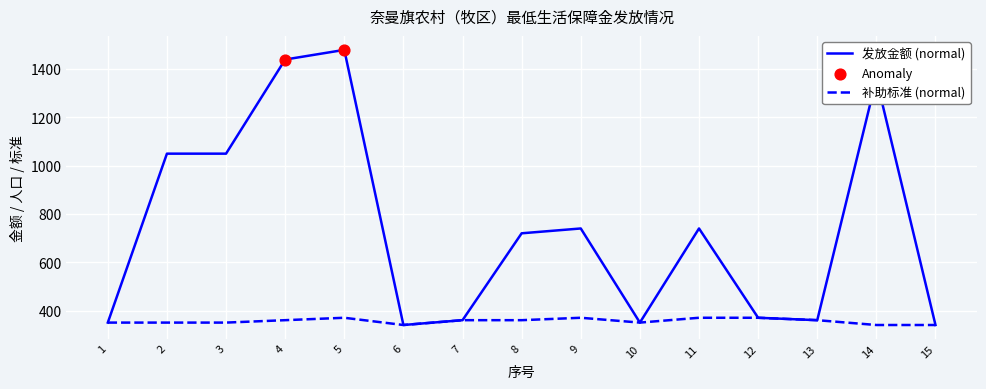

At how many categories does at least one series exceed 385?

8